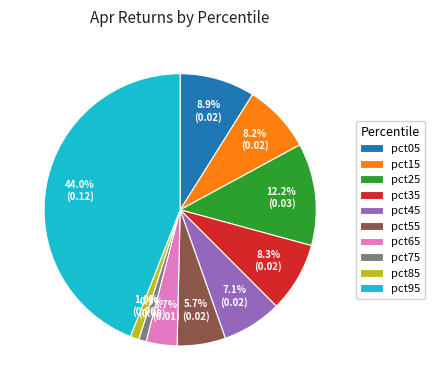

Is there a majority slice in this chart?

No